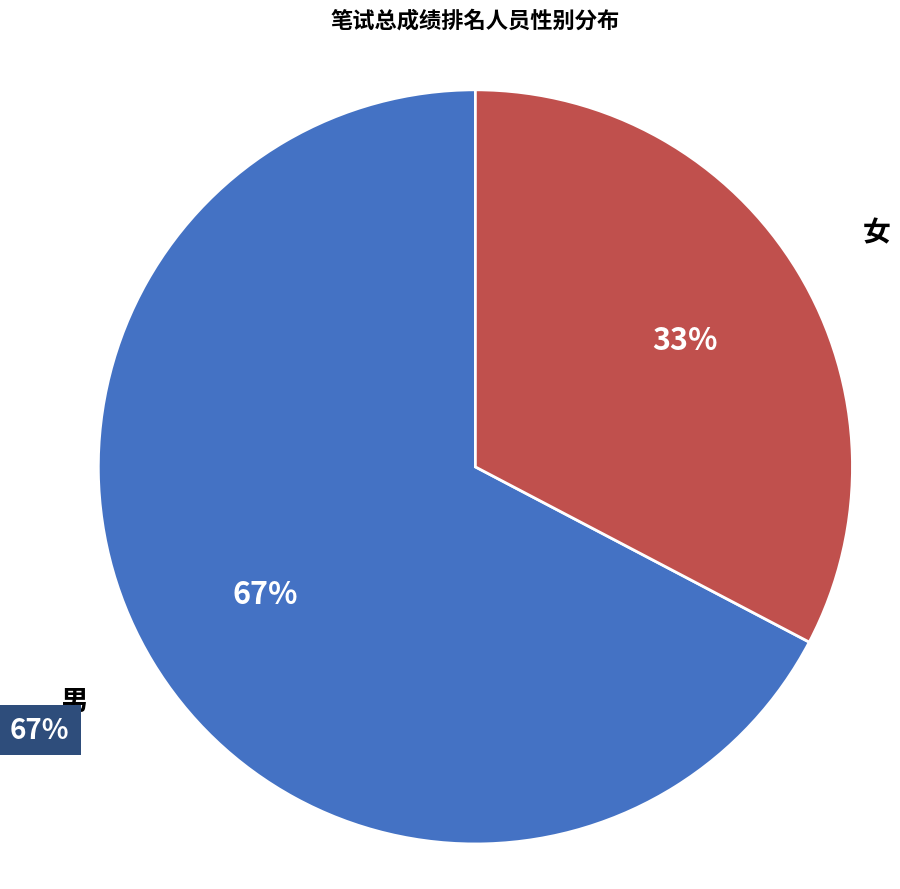

How many slices are in this pie chart?

2